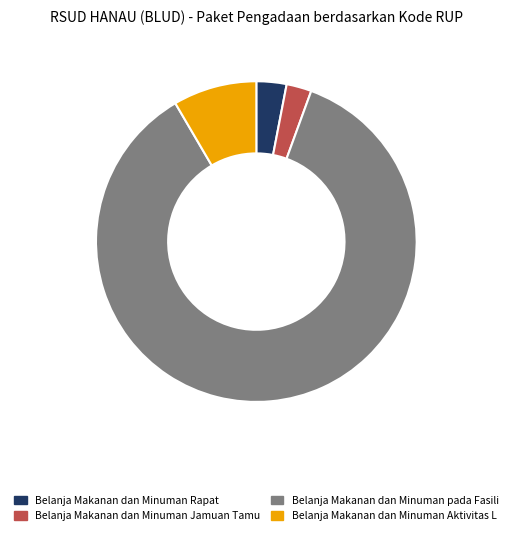

Which slice represents more than half of the pie?

Belanja Makanan dan Minuman pada Fasili